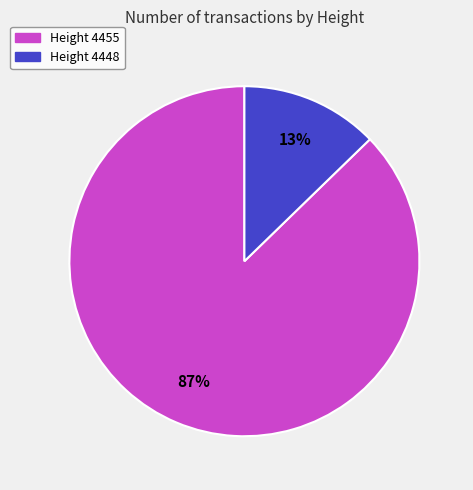

To the nearest percent, what is the average slice percentage?

50%